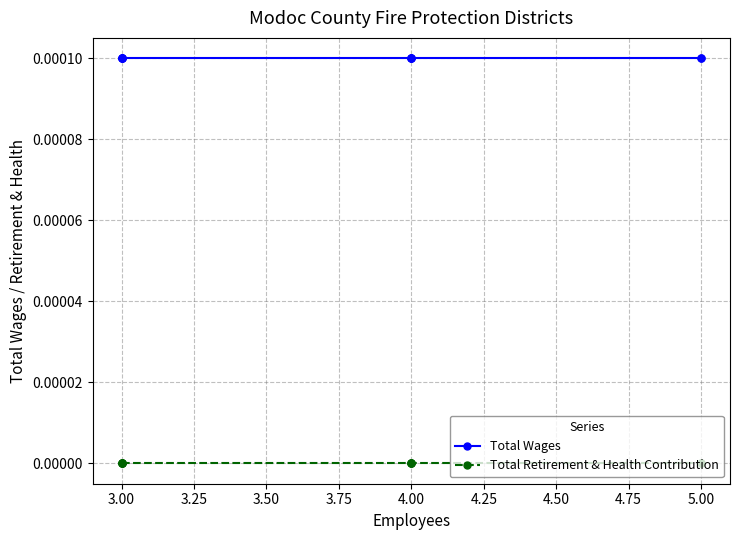

True or false: Total Wages and Total Retirement & Health Contribution intersect in this chart.

False